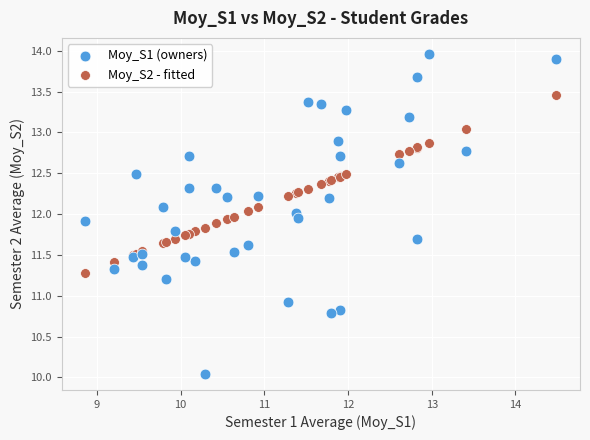

What is the X range (max minus min) for the scatter plot?

5.6